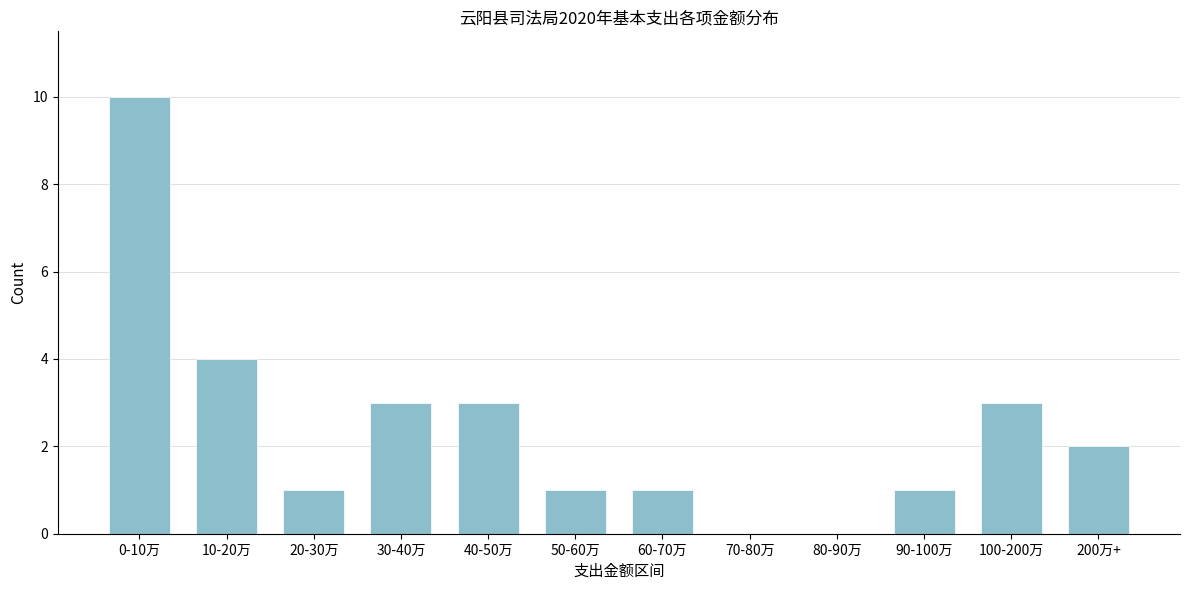

Reading left to right, list all the values displayed in this chart.

0-10万=10	10-20万=4	20-30万=1	30-40万=3	40-50万=3	50-60万=1	60-70万=1	70-80万=0	80-90万=0	90-100万=1	100-200万=3	200万+=2